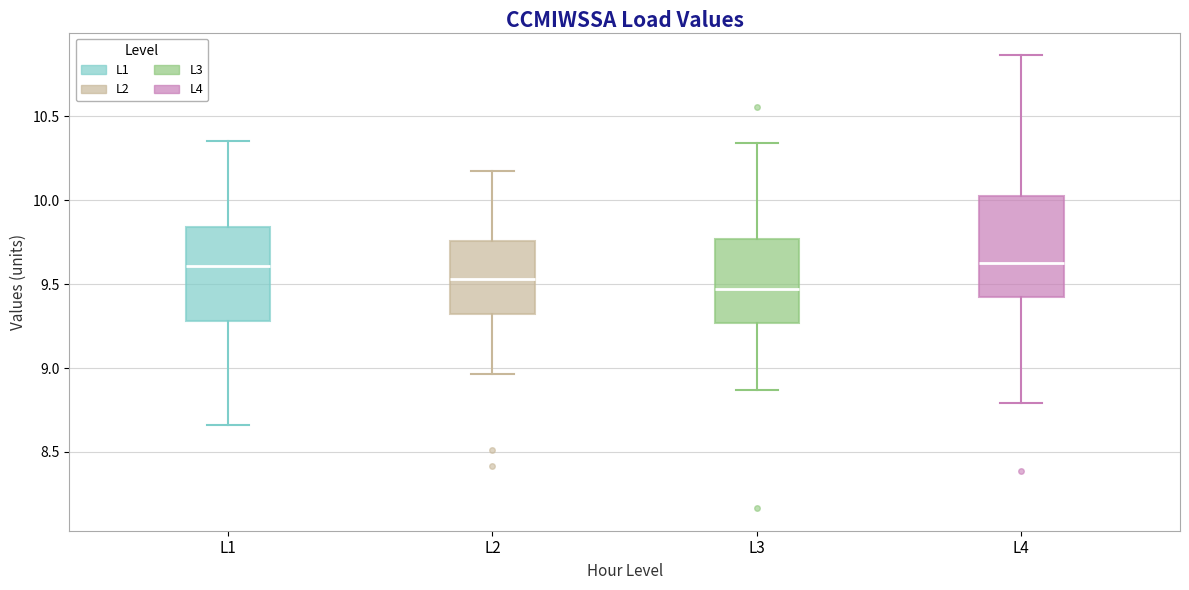

Which box has the lowest median line?

L3